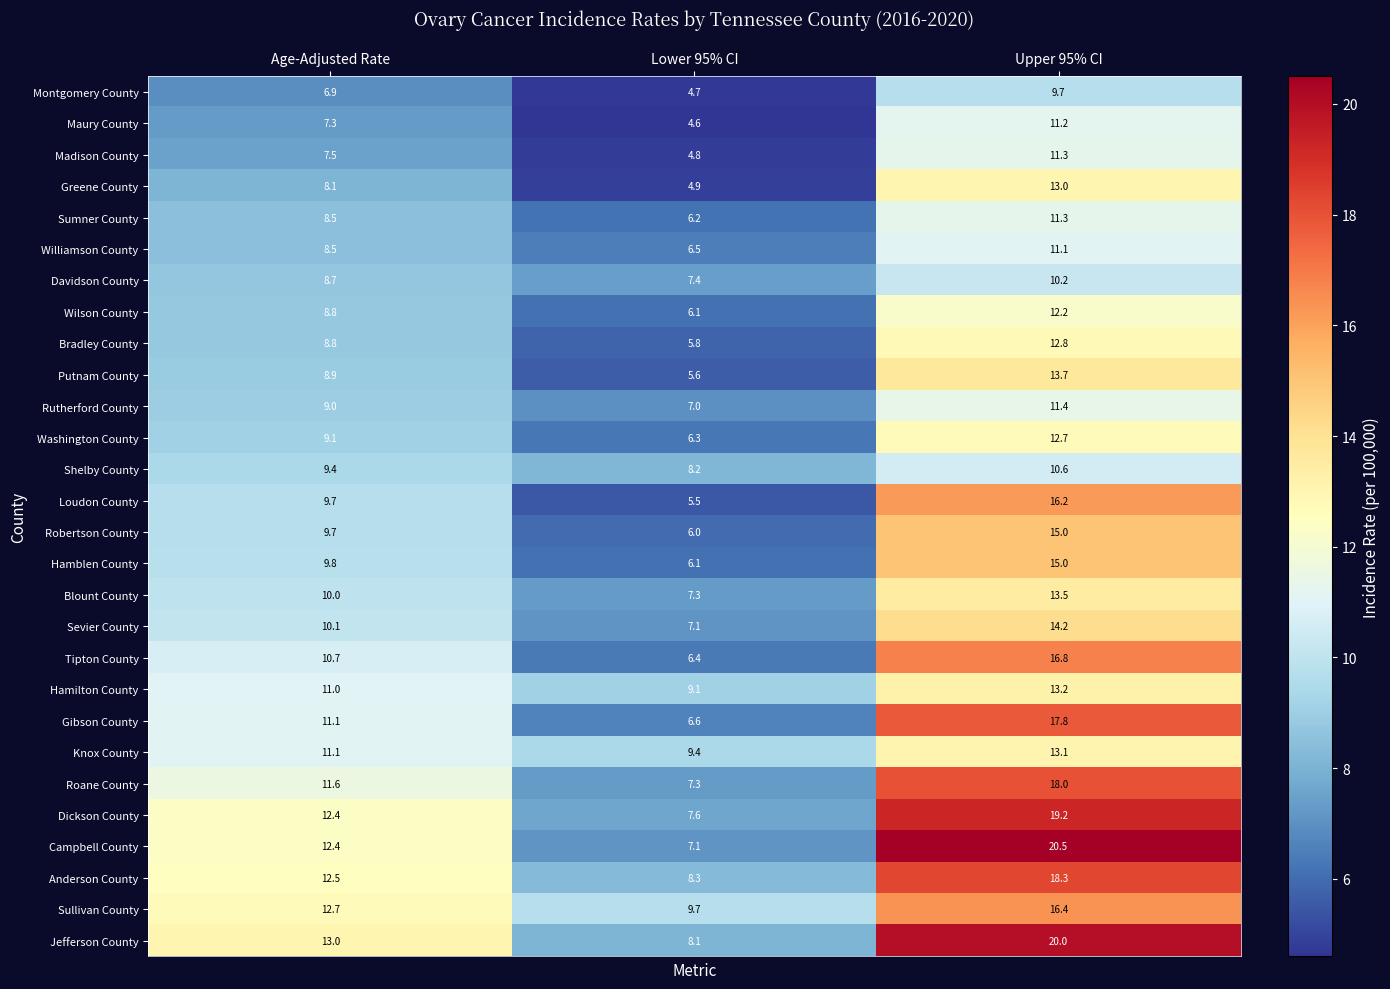

At which category is the sum across all series the highest?

Upper 95% CI